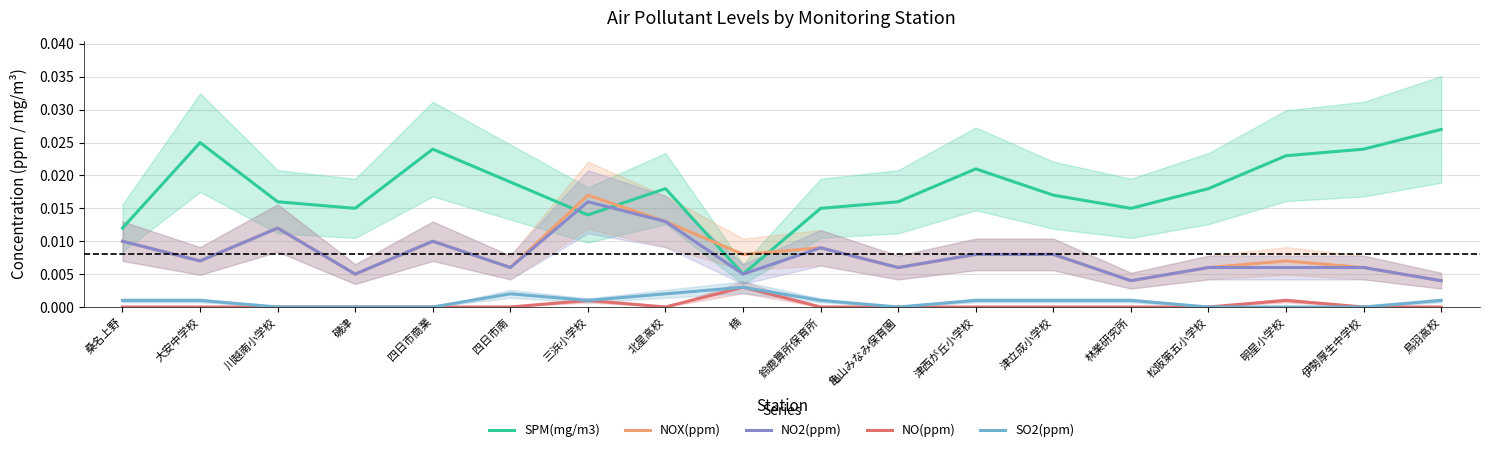

What is the label of the 9th point from the left?

楠